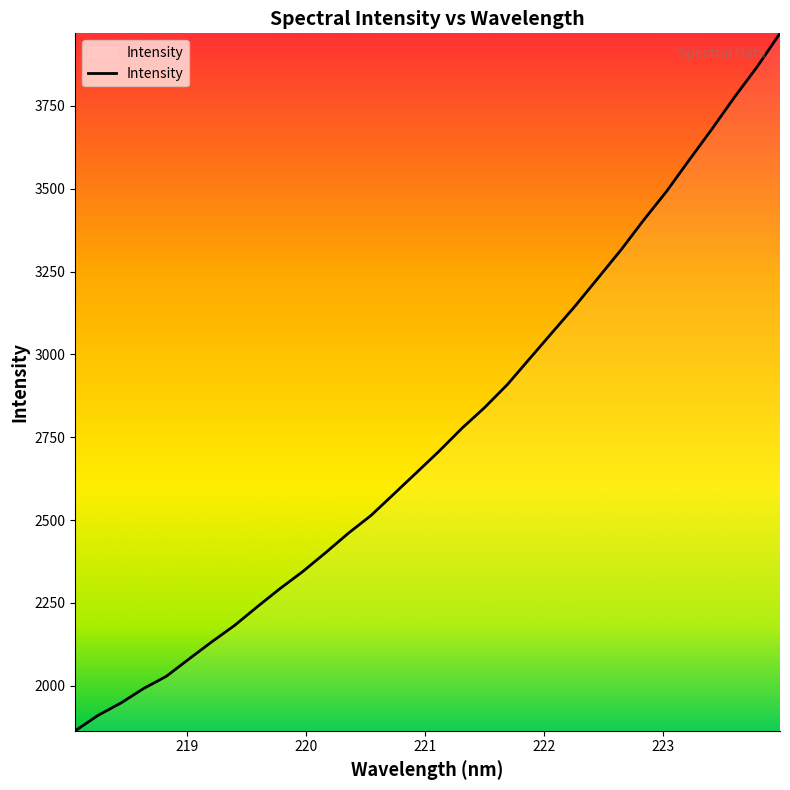

What is the smallest value displayed?

1864.1